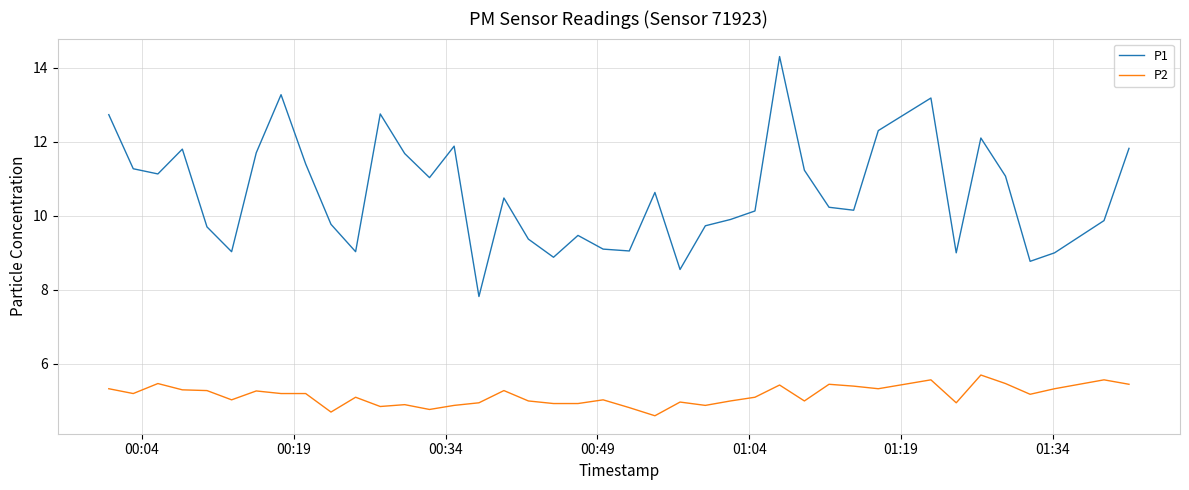

List the series in order of their peak value, highest first.

P1, P2